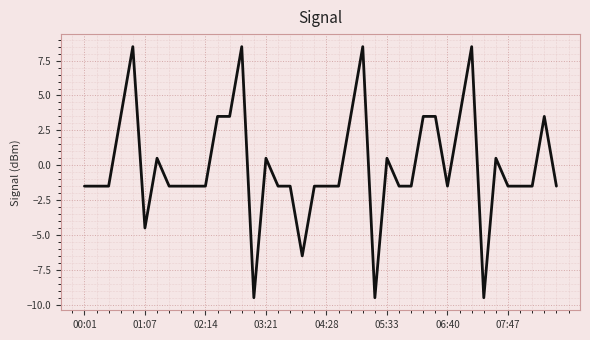

What is the maximum value shown in the chart?

8.5